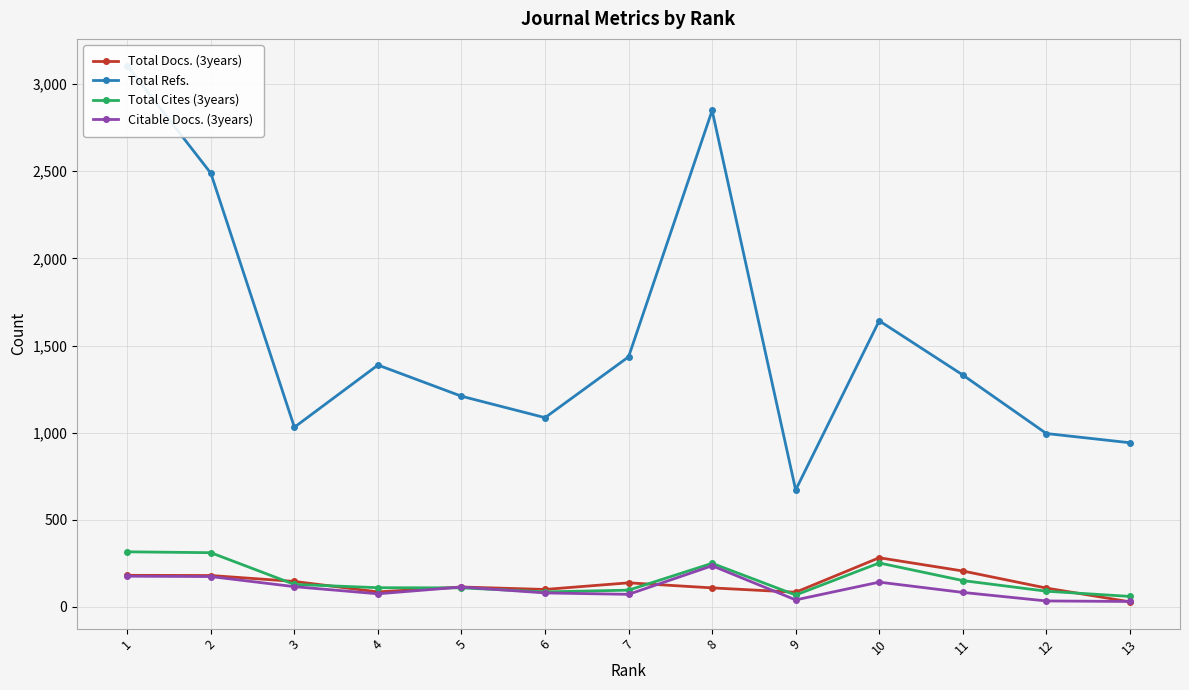

What is the value of the Total Refs. point at the 1st from the left?

3106